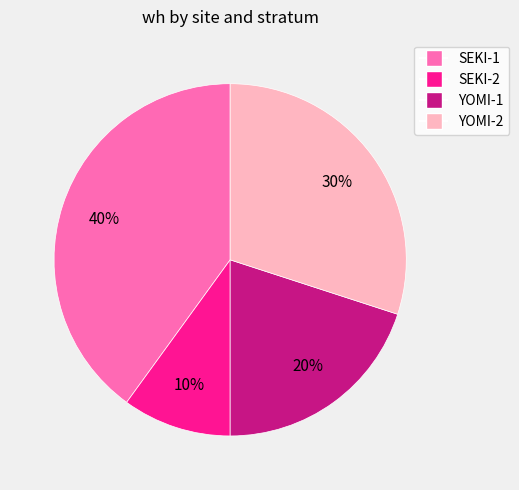

To the nearest percent, what percentage of the pie is SEKI-1?

40%